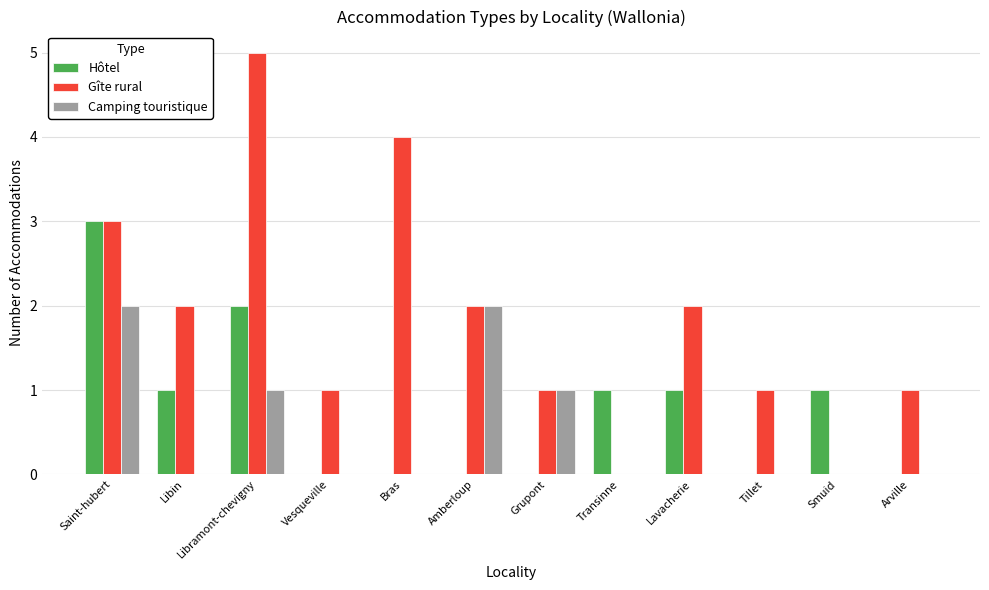

Is it true that Camping touristique equals 3 at Saint-hubert?

False